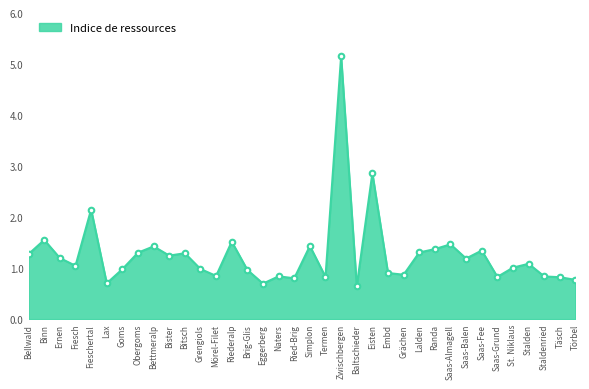

Between Mörel-Filet and Zwischbergen, which is larger?

Zwischbergen